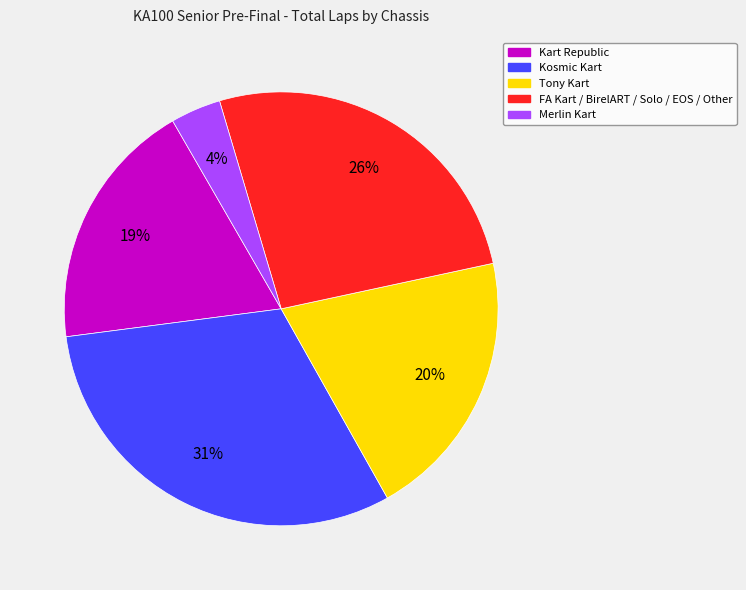

To the nearest percent, what is the difference between the largest and smallest slice percentages?

27%